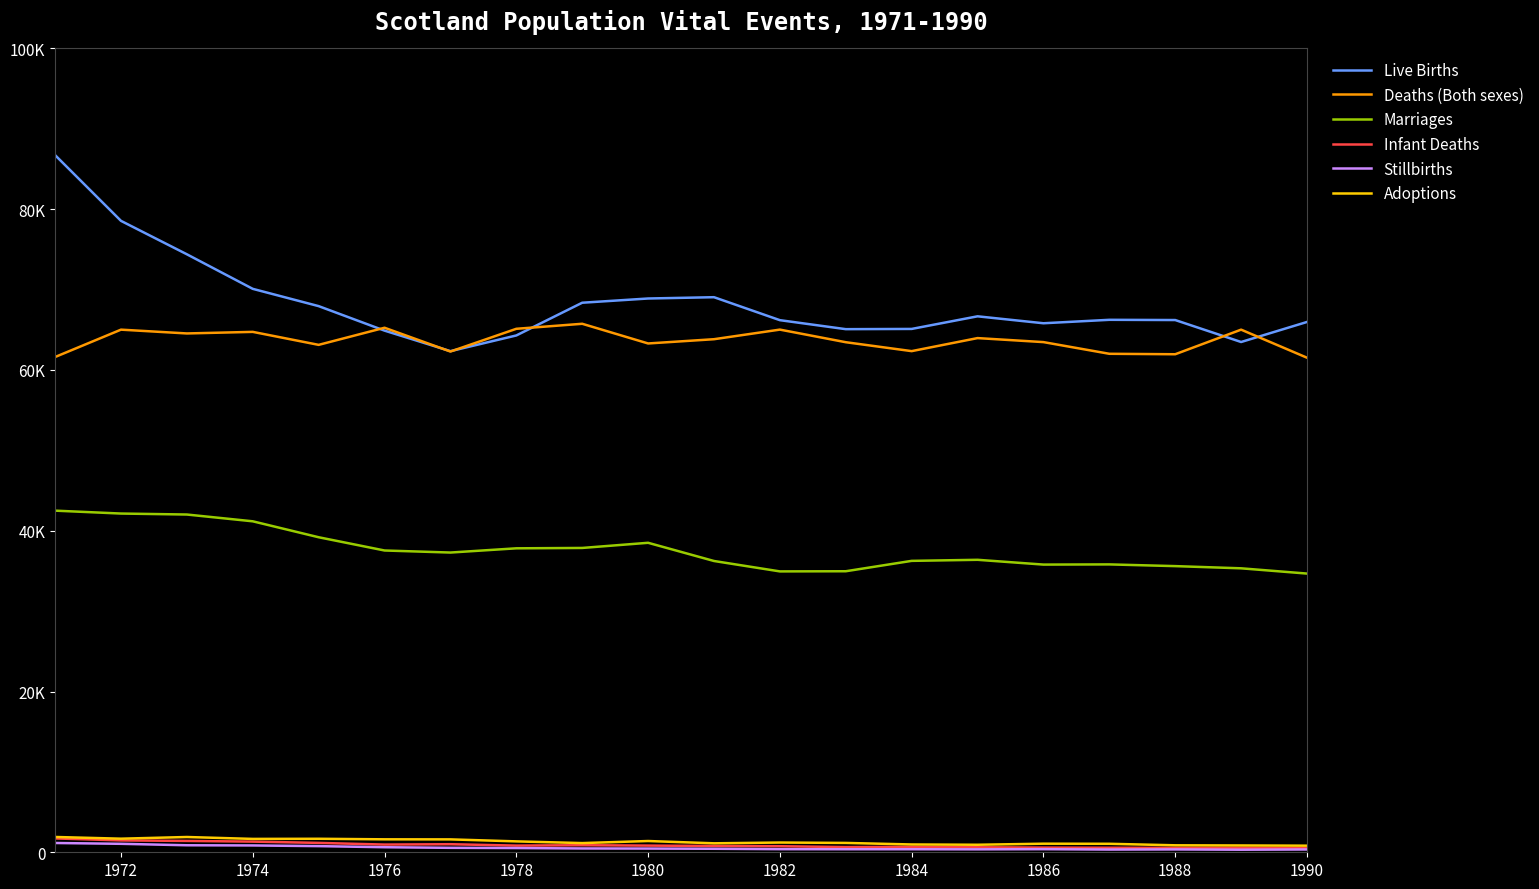

What is the difference between the maximum and second lowest values in the Marriages series?

7558